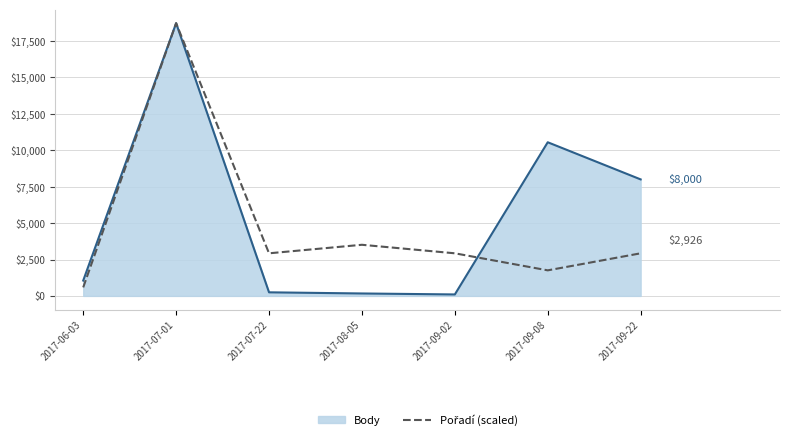

Which series changed the most between 2017-07-22 and 2017-09-22?

Body